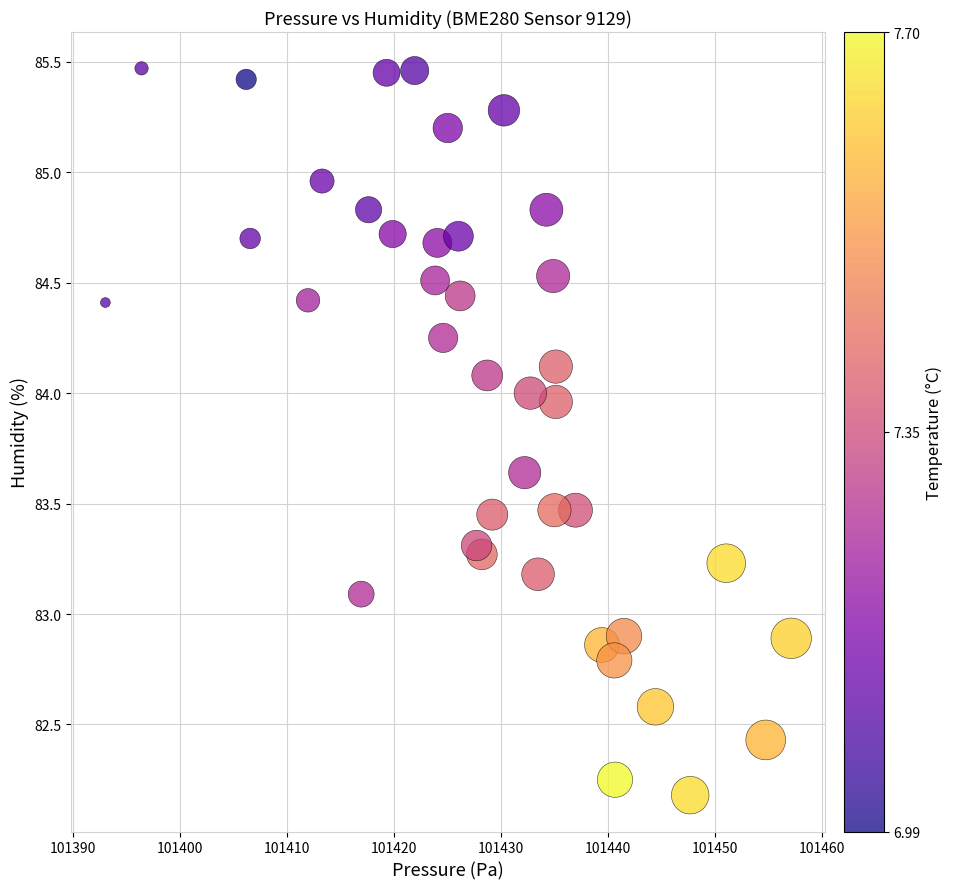

What is the range of Y values (max minus min)?

3.3